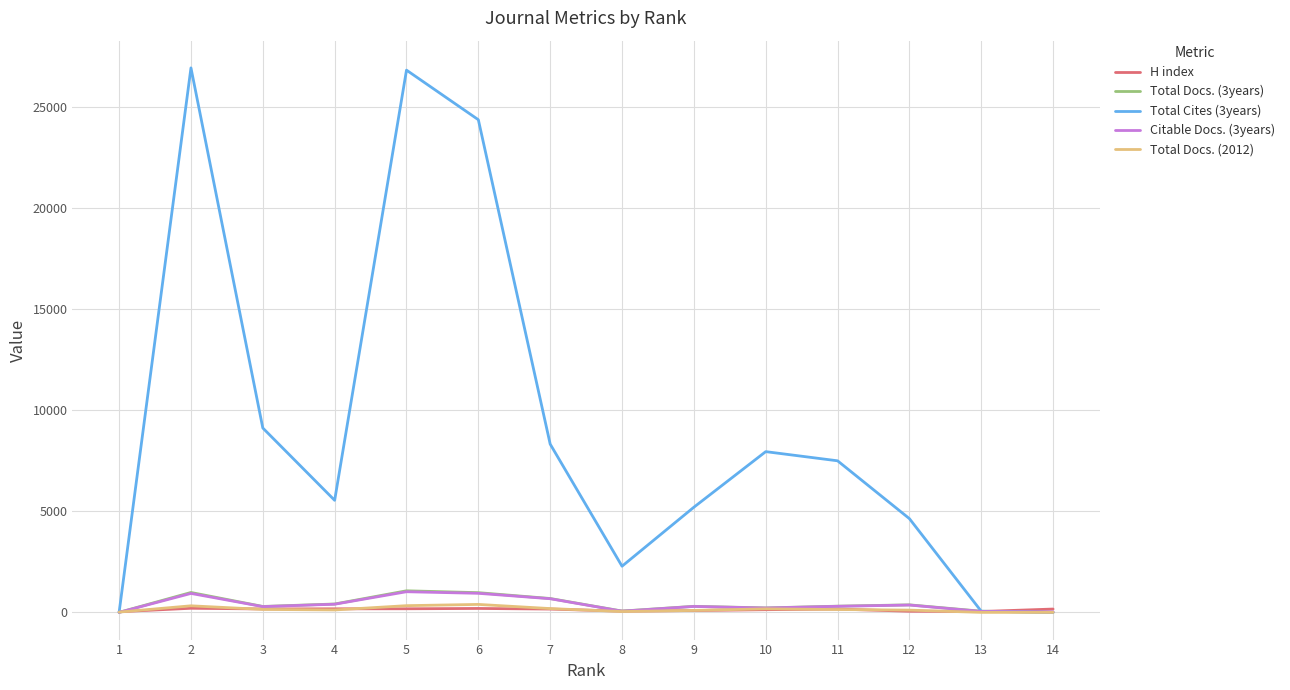

The value of Total Cites (3years) at 1 is 8834. True or false?

False